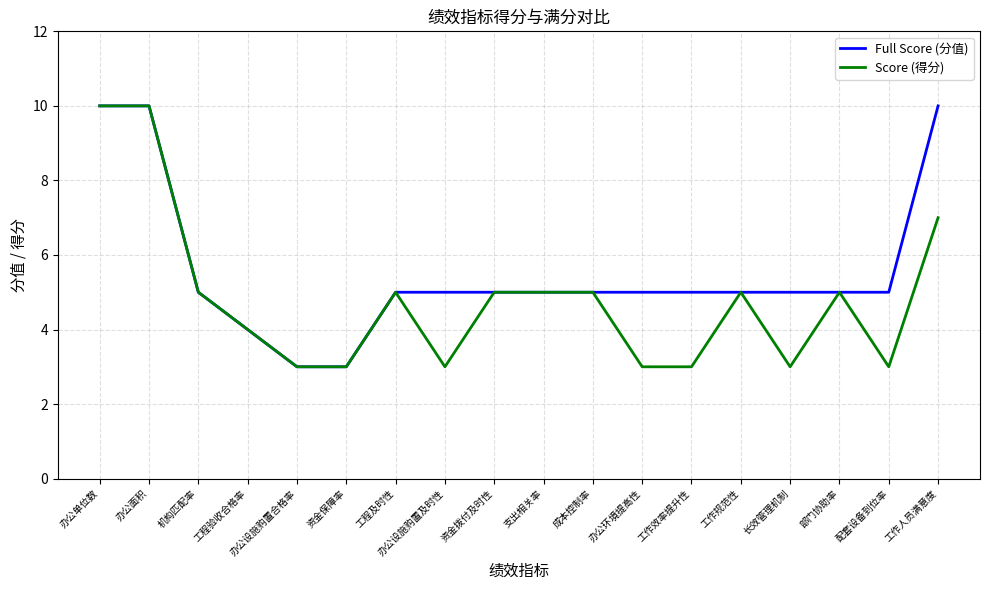

What position from the right is 办公设施购置合格率?

14